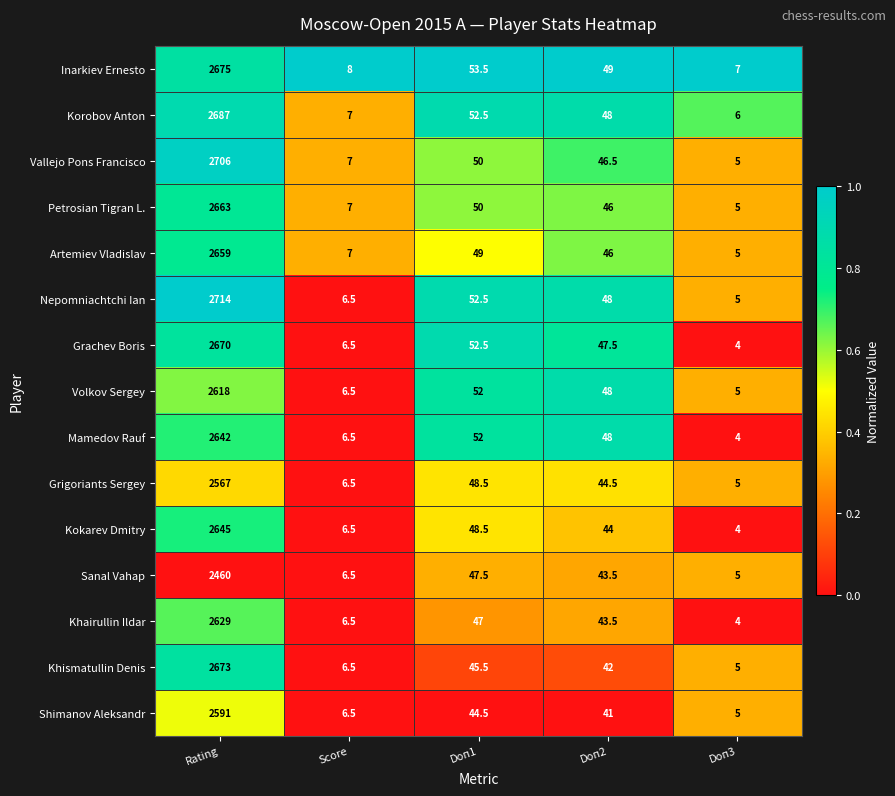

What is the total value across all series at Doп1?

745.5